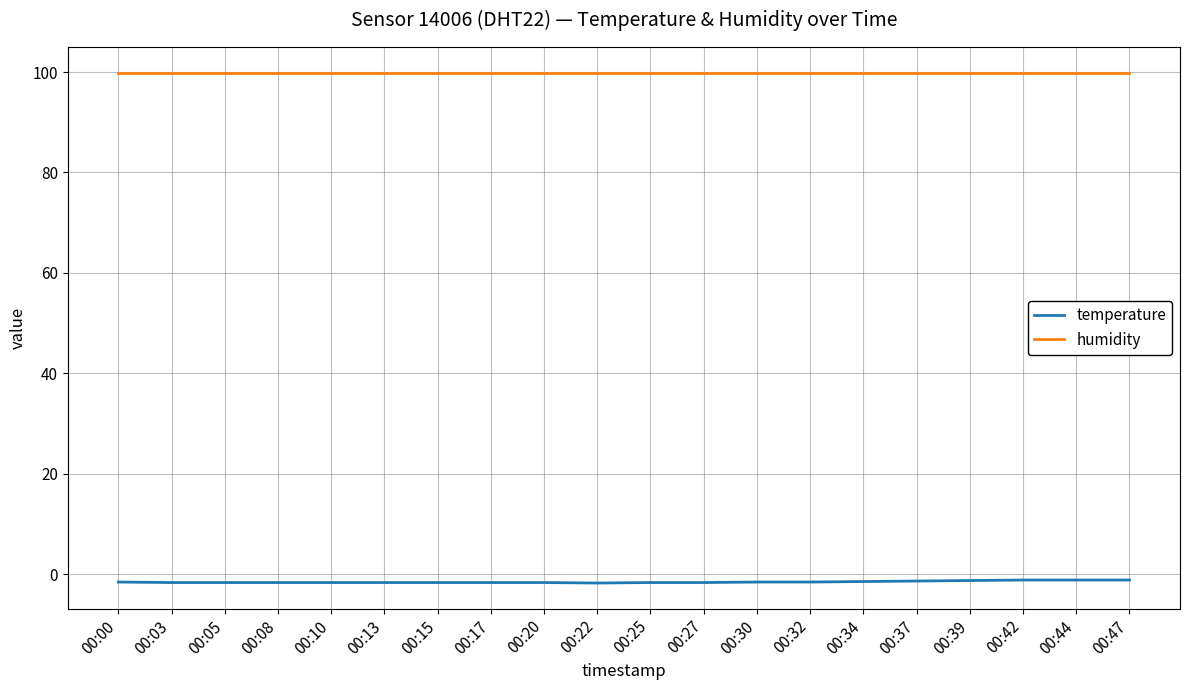

The temperature series shows -1.7 at 00:25. True or false?

True